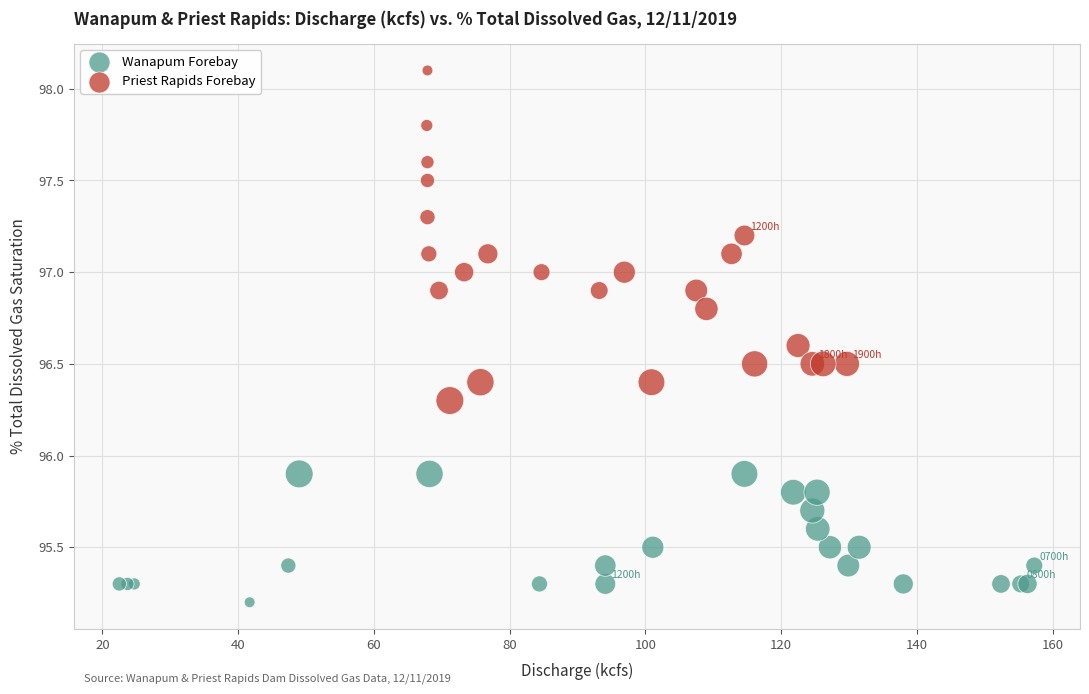

Which series reaches the maximum Y coordinate?

Priest Rapids Forebay